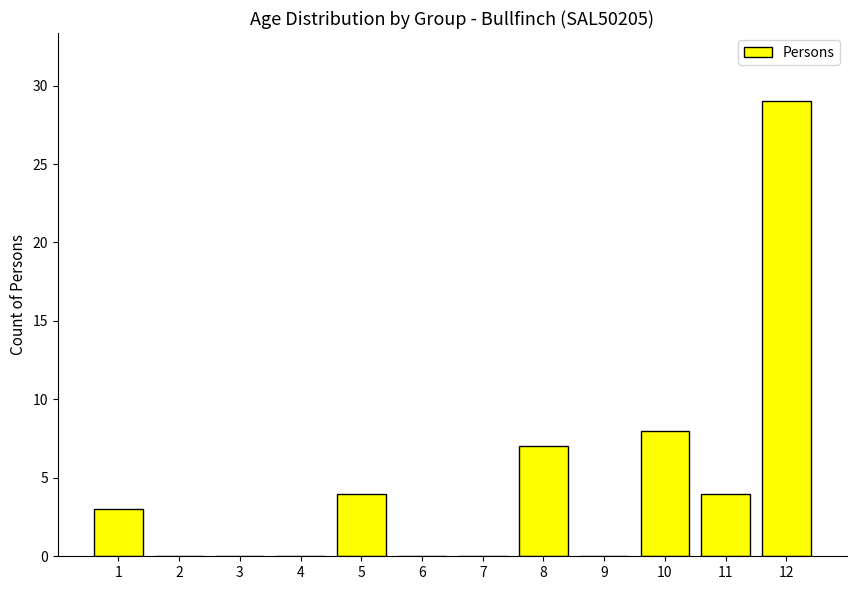

What is the greatest value displayed?

29